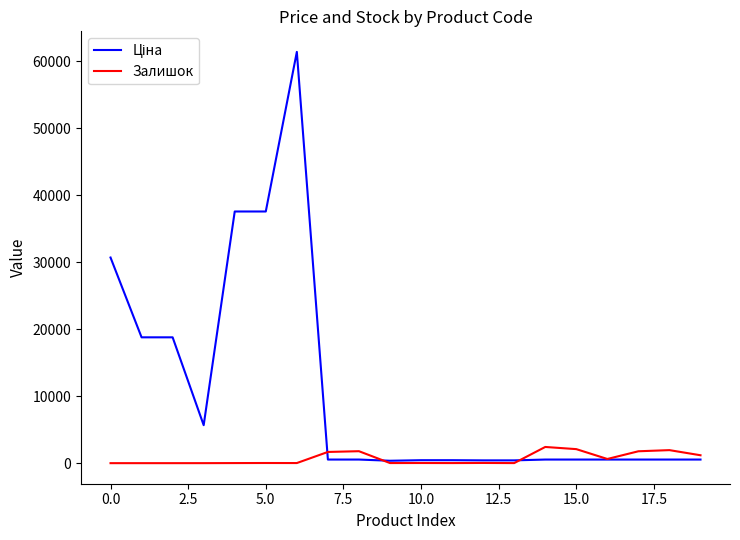

What is the greatest value displayed?

61434.3